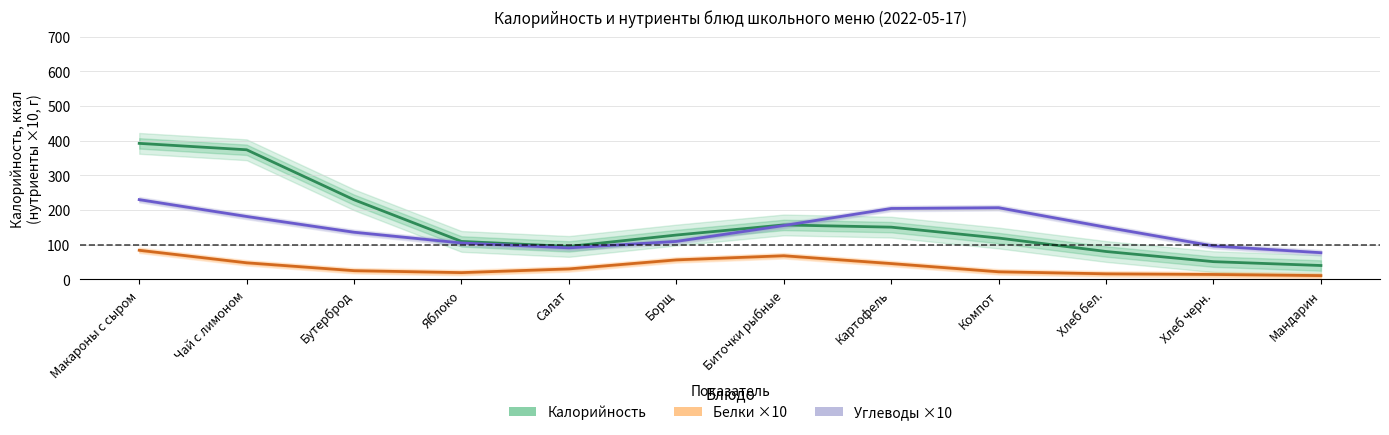

Is it true that Калорийность equals 94.8 at Салат?

True